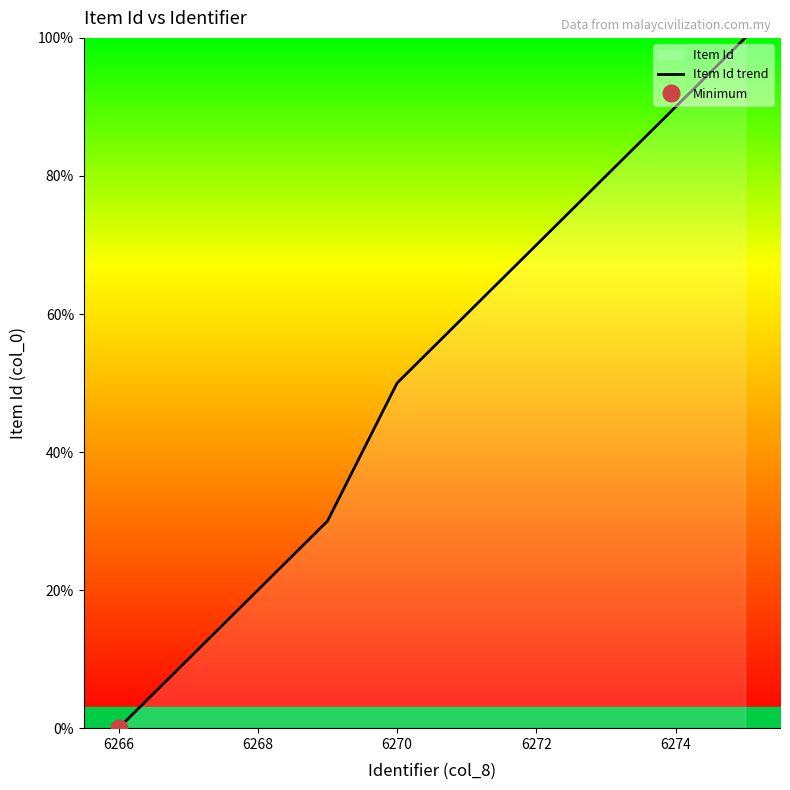

True or false: Item Id trend has a value of 0 at 6266.

True